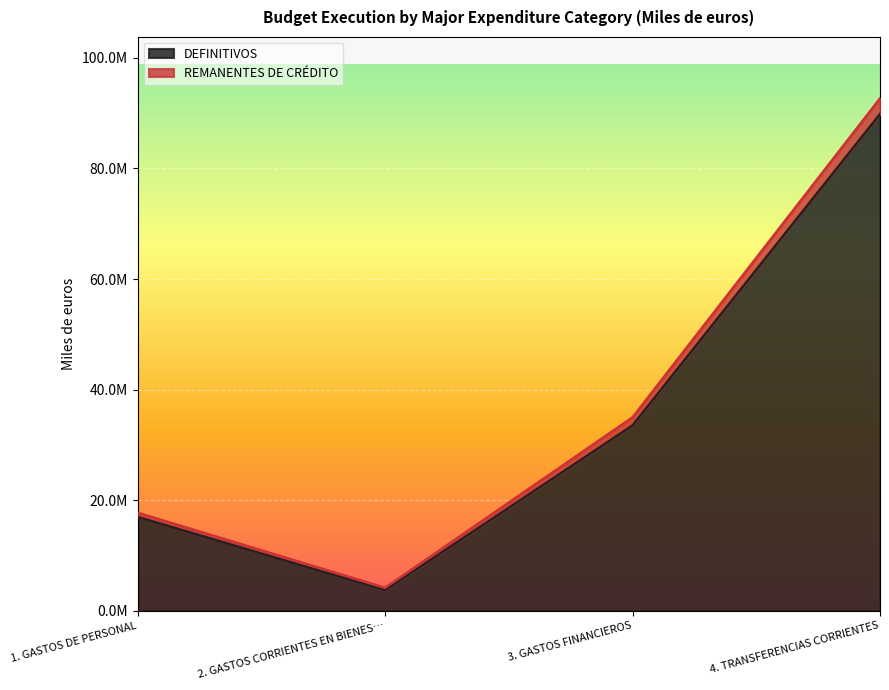

List the series in order of their overall mean, lowest first.

DEFINITIVOS, REMANENTES DE CRÉDITO